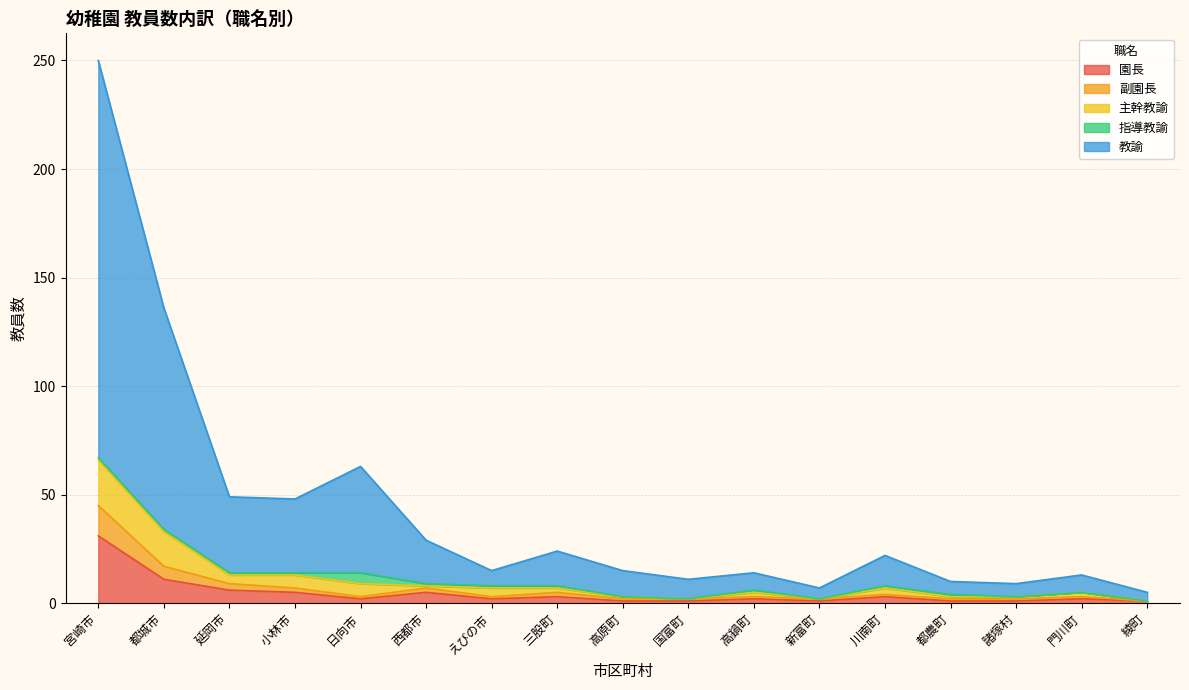

How many lines are shown in the chart?

5